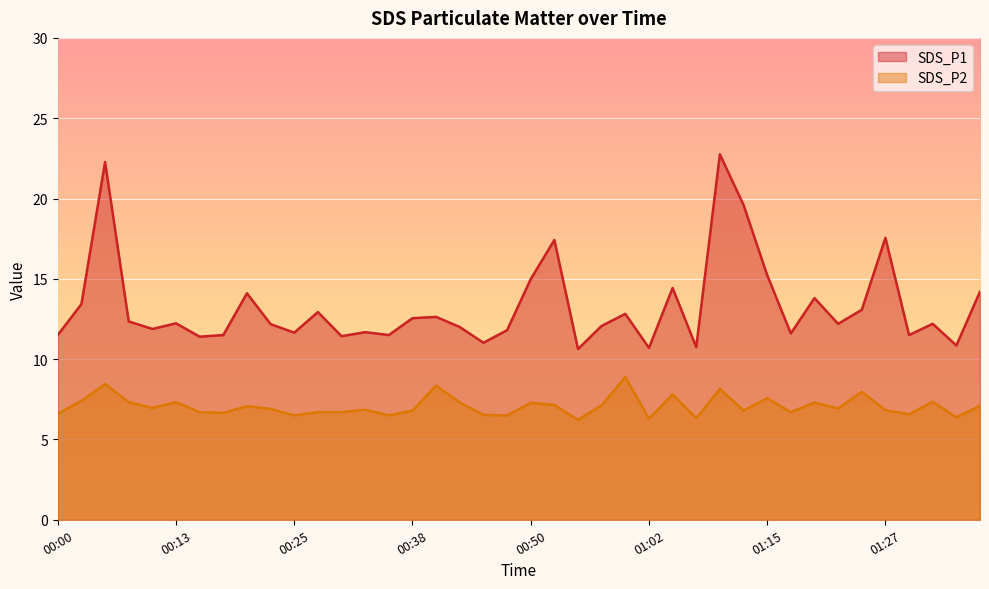

List the labels in order of SDS_P1 value, smallest first.

00:55, 01:02, 01:07, 01:34, 00:45, 00:16, 00:30, 00:00, 00:18, 00:35, 01:29, 01:17, 00:25, 00:33, 00:48, 00:10, 00:43, 00:58, 00:23, 01:22, 01:32, 00:13, 00:08, 00:38, 00:40, 01:00, 00:28, 01:24, 00:03, 01:19, 00:20, 01:37, 01:05, 00:50, 01:15, 00:53, 01:27, 01:12, 00:05, 01:10